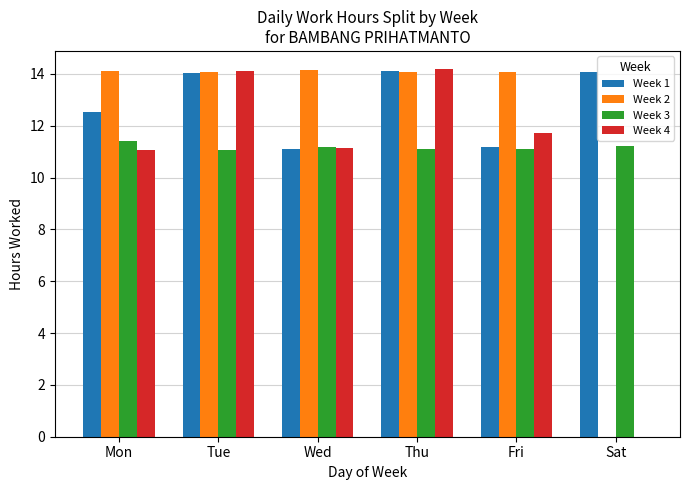

What is the greatest value displayed?

14.2